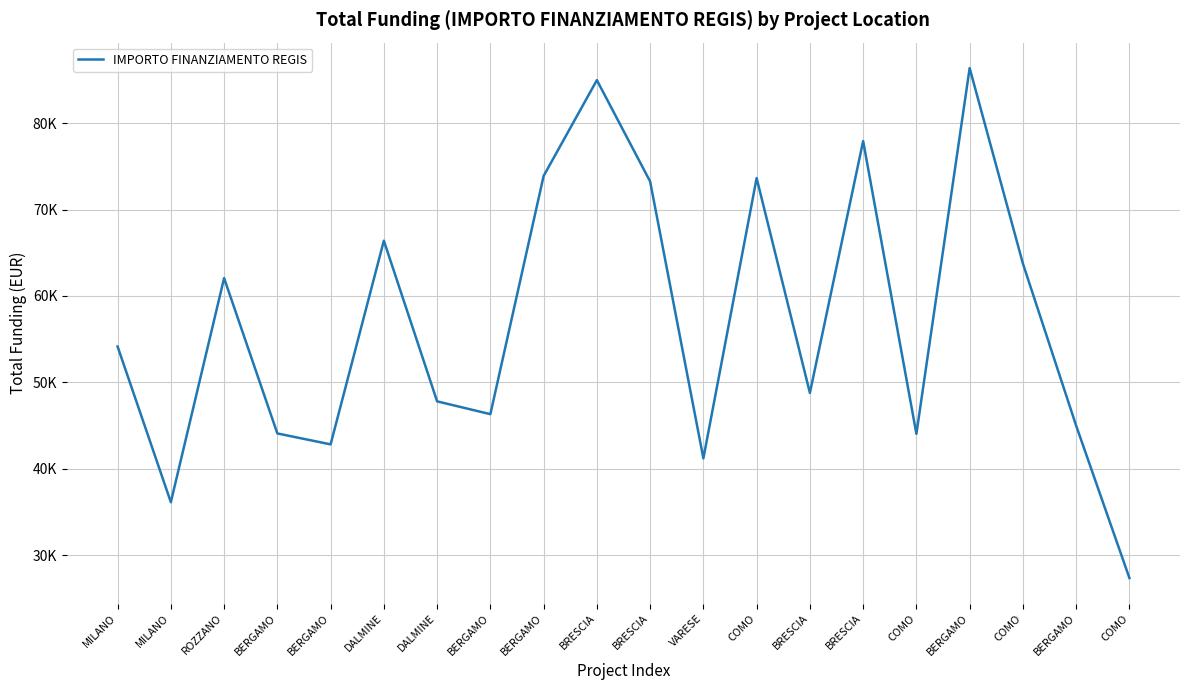

At which label is the value closest to 56856?

MILANO